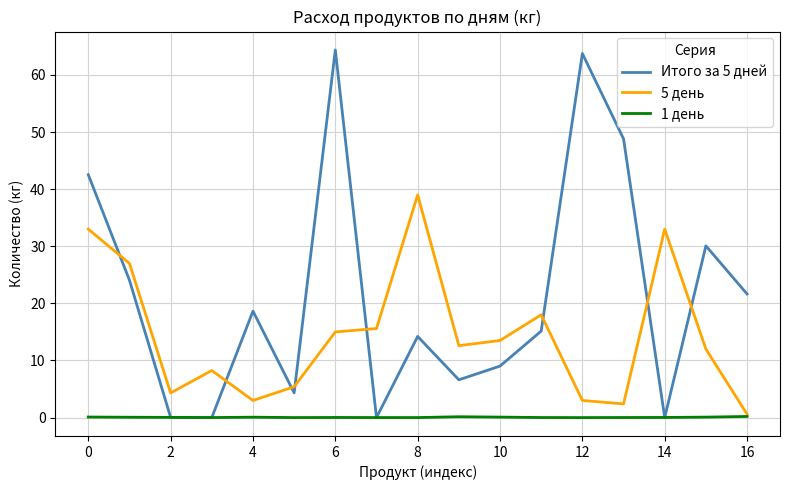

In 1 день, how many points are higher than both neighbors (excluding endpoints)?

3